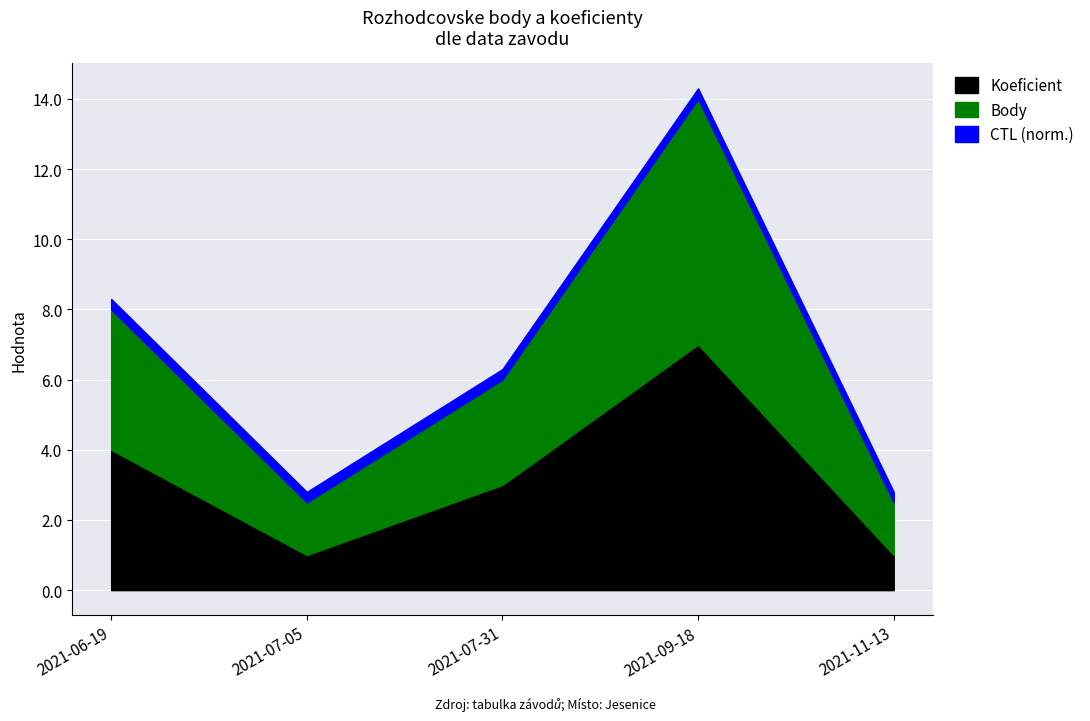

In CTL_scaled, how many points are higher than both neighbors (excluding endpoints)?

1